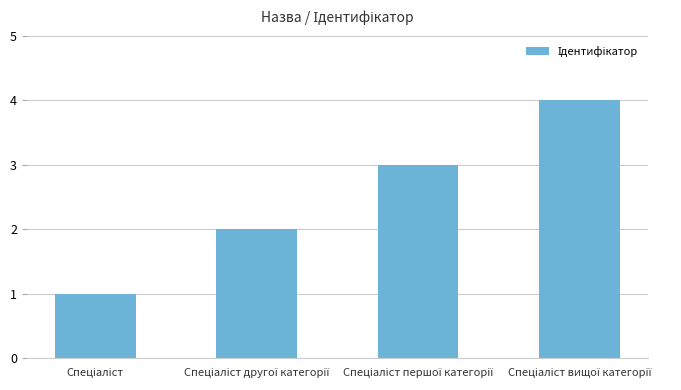

What is the sum of all values?

10